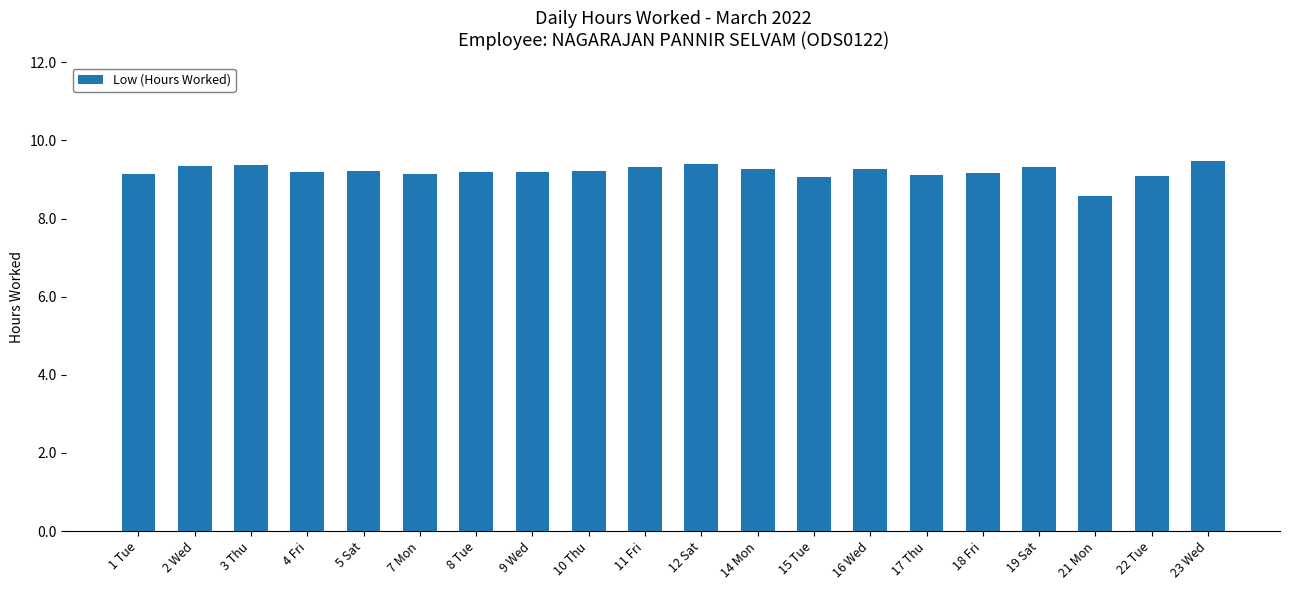

The chart shows a value of 9.1 at 1 Tue. True or false?

True